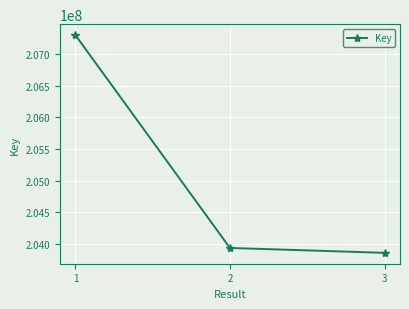

At which category does the chart reach its peak across all series?

1